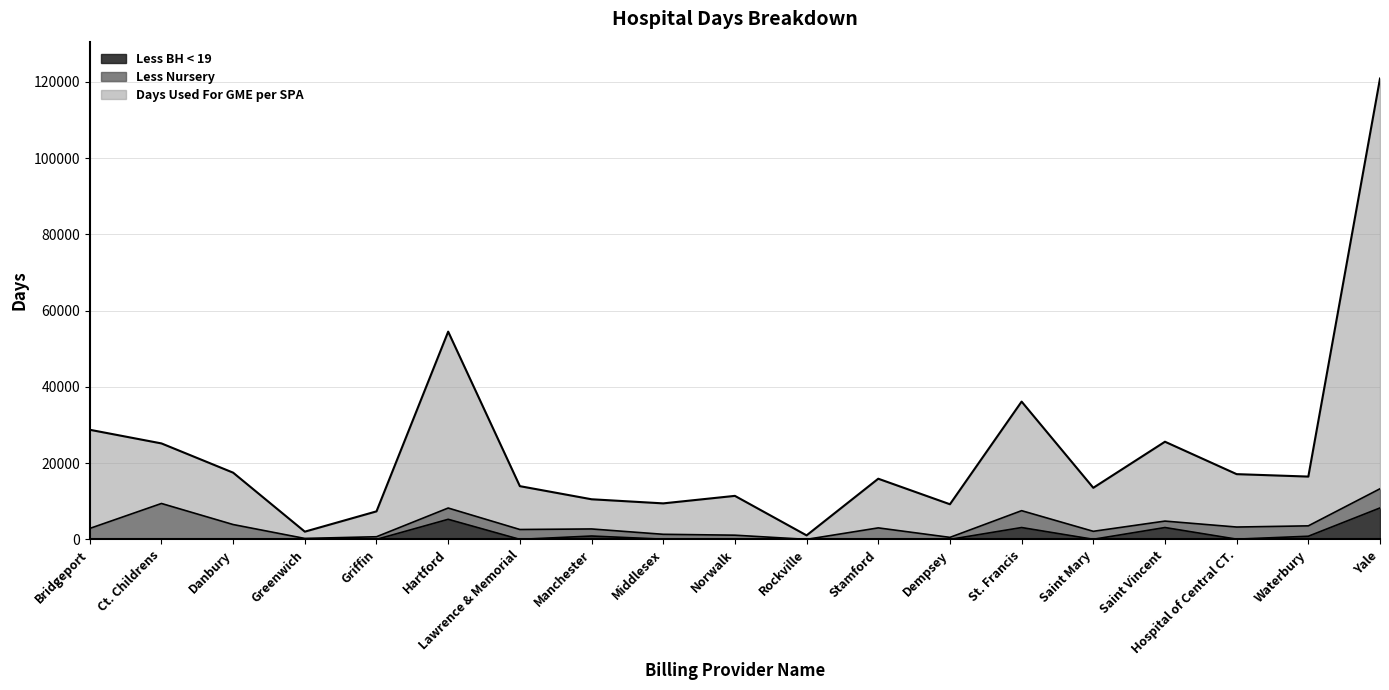

What is the average value of the Days Used For GME per SPA series?

22990